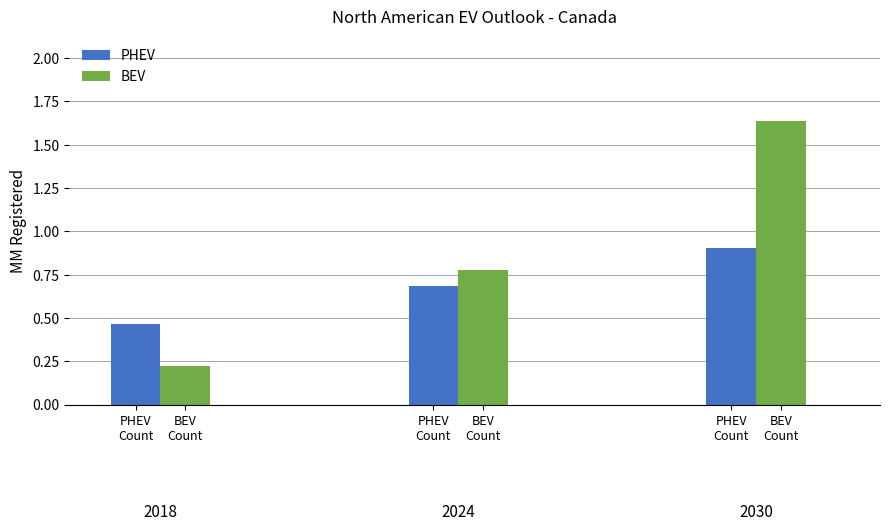

What is the difference between the maximum and minimum values in the PHEV series?

0.4